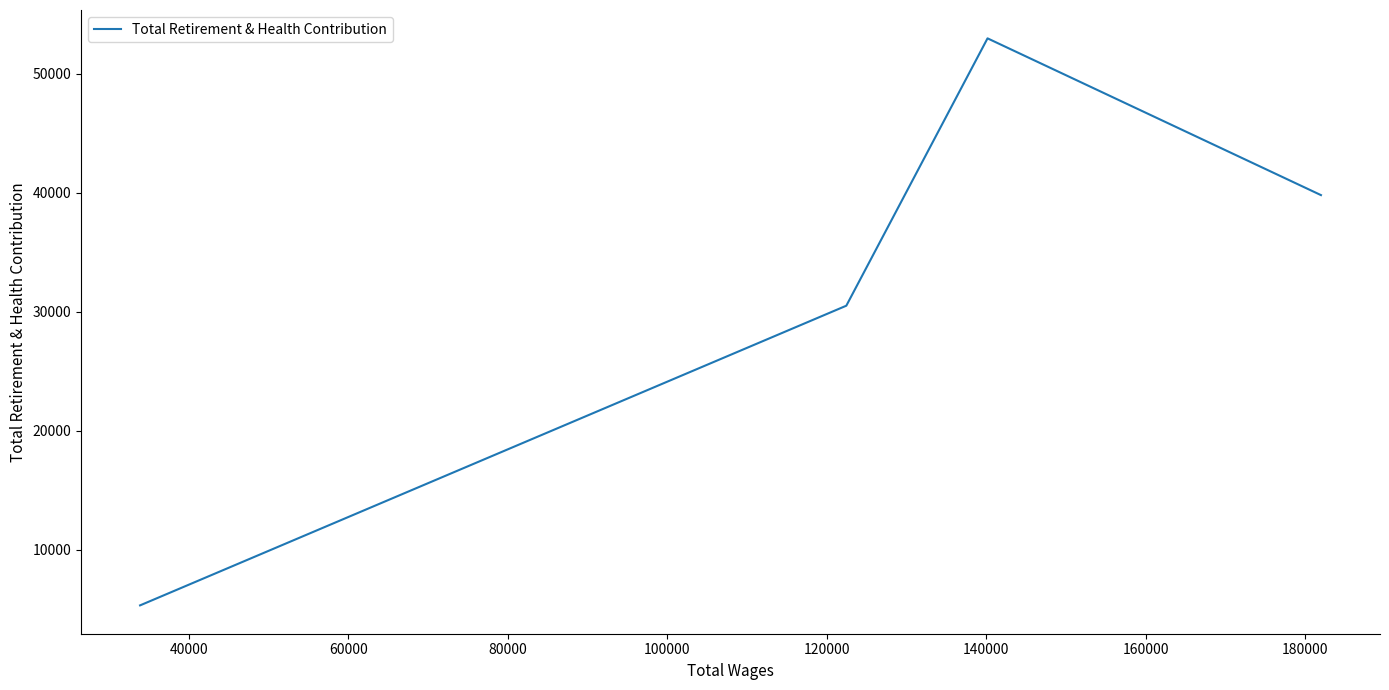

What is the average value?

32148